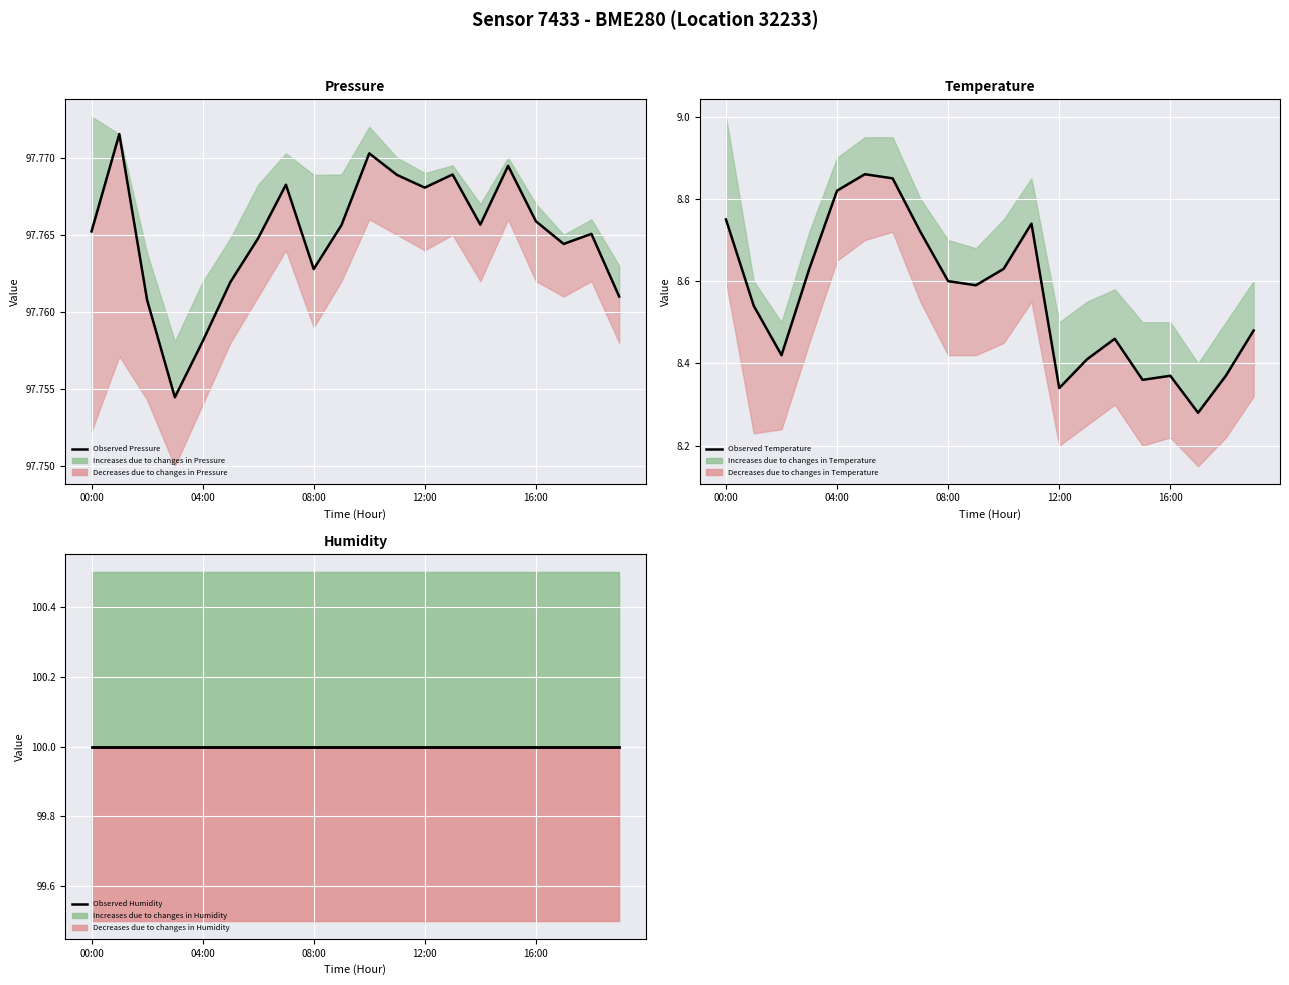

Reading left to right, what are all the values shown in this chart?

Observed Pressure: 97.8	97.8	97.8	97.8	97.8	97.8	97.8	97.8	97.8	97.8	97.8	97.8	97.8	97.8	97.8	97.8	97.8	97.8	97.8	97.8
Observed Temperature: 8.8	8.5	8.4	8.6	8.8	8.9	8.8	8.7	8.6	8.6	8.6	8.7	8.3	8.4	8.5	8.4	8.4	8.3	8.4	8.5
Observed Humidity: 100.0	100.0	100.0	100.0	100.0	100.0	100.0	100.0	100.0	100.0	100.0	100.0	100.0	100.0	100.0	100.0	100.0	100.0	100.0	100.0